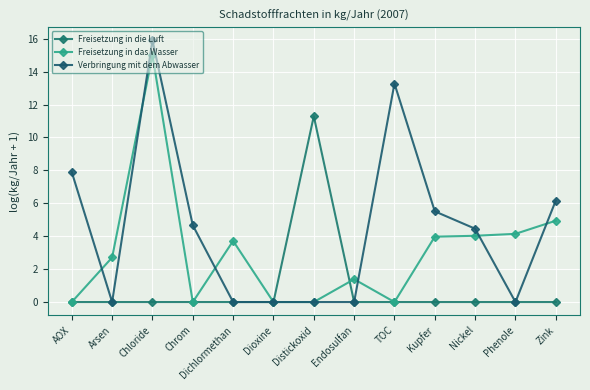

What is the label of the 3rd point from the left?

Chloride